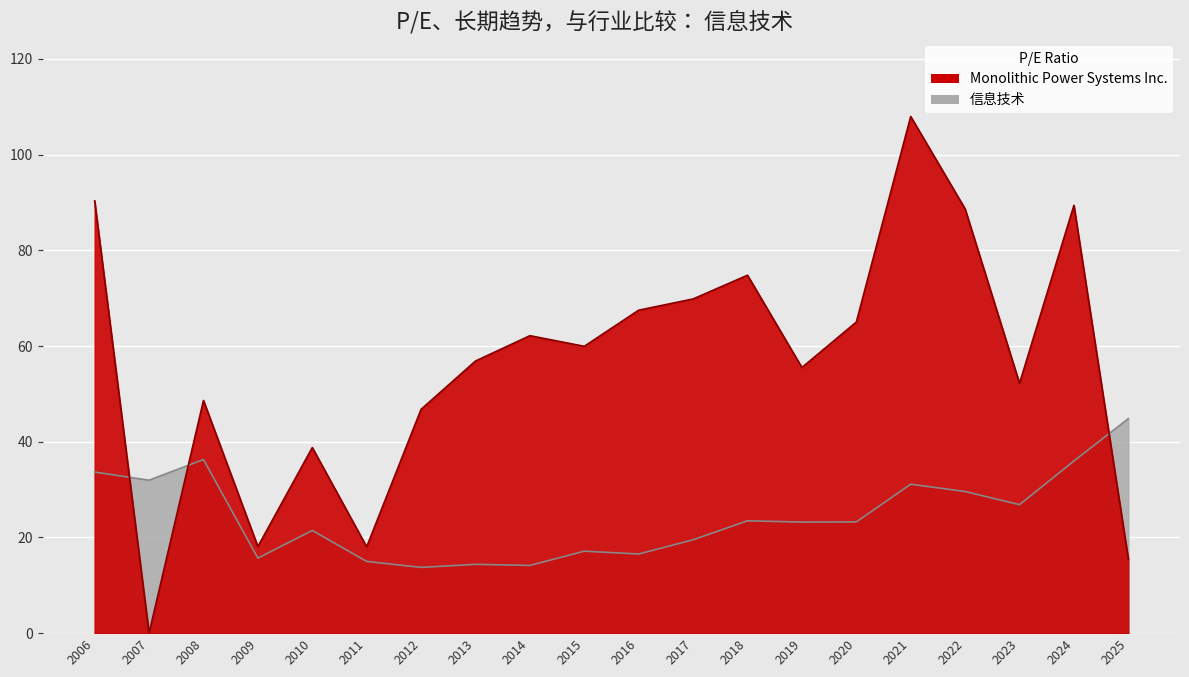

The 信息技术 series shows 53.6 at 2008. True or false?

False